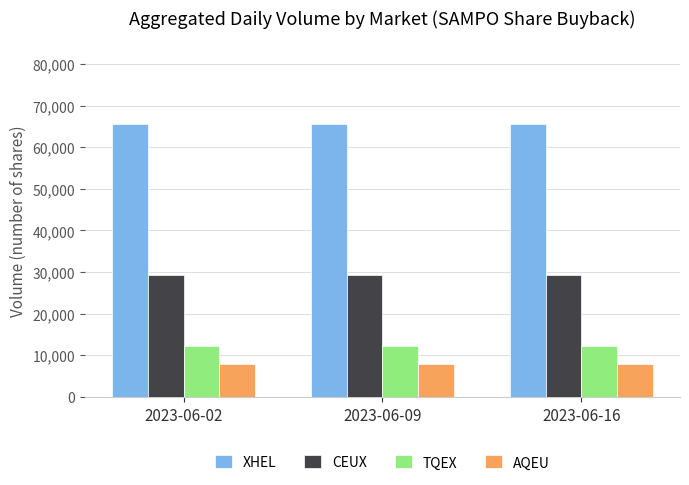

The AQEU series shows 7979 at 2023-06-09. True or false?

True